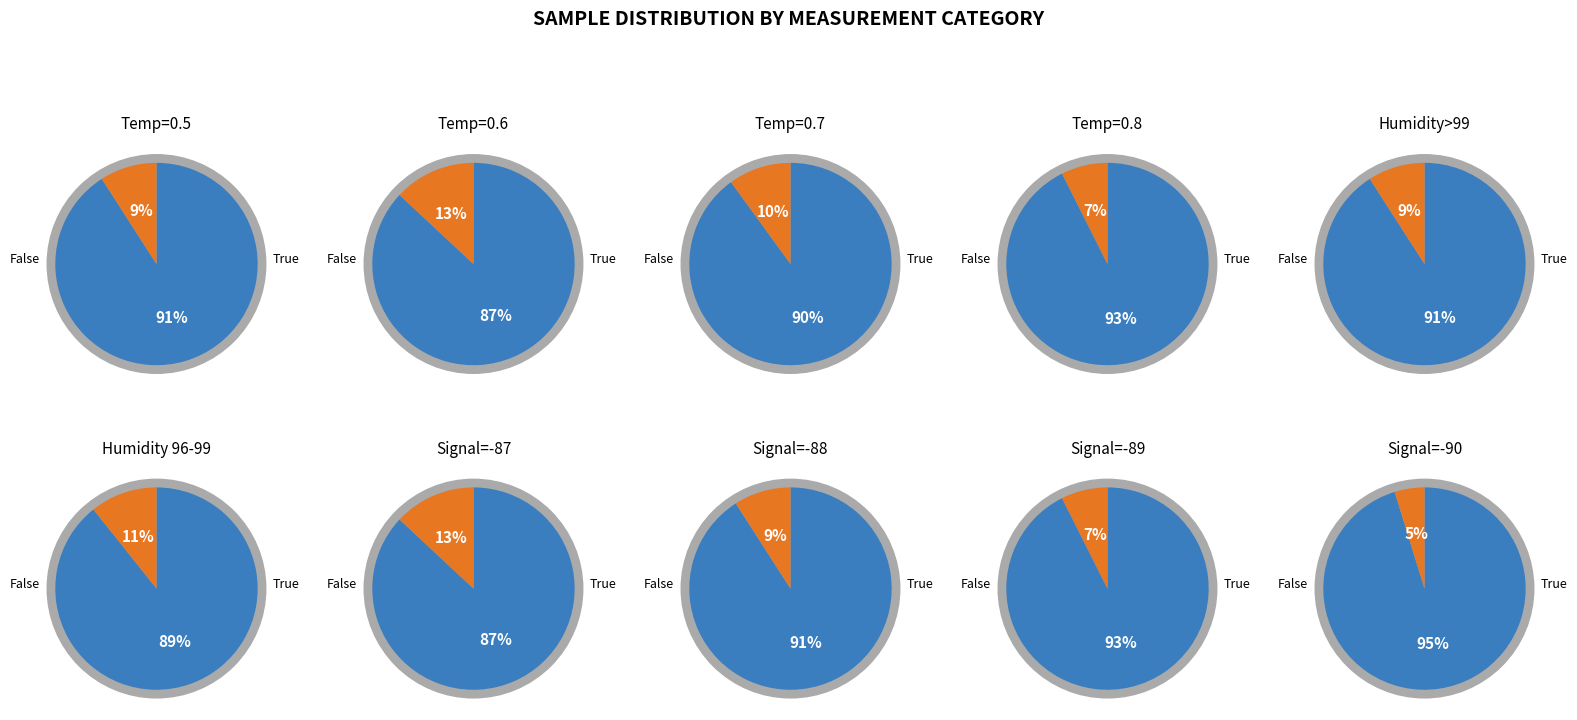

How many segments does this pie chart have?

10